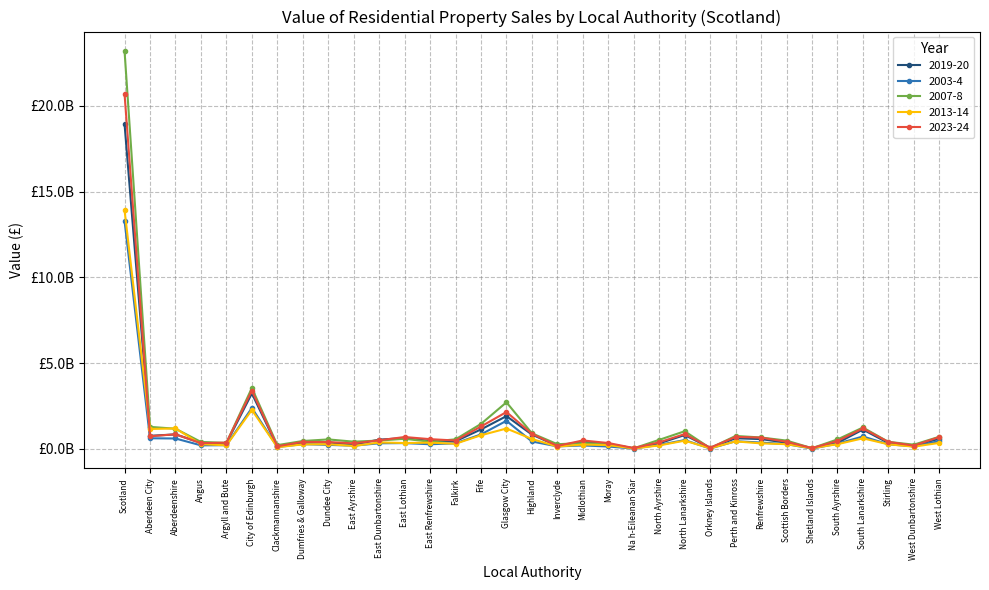

True or false: 2007-8 has a value of 664536225.0 at Renfrewshire.

True